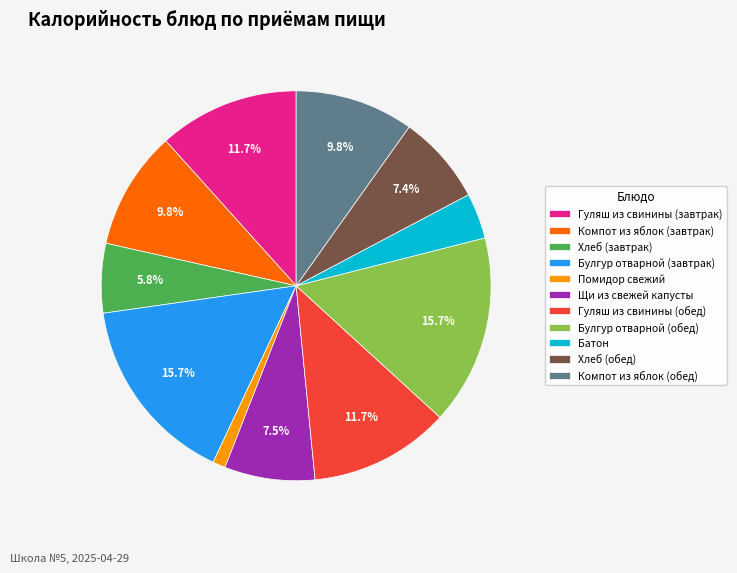

Is the sum of Булгур отварной (обед) and Булгур отварной (завтрак) greater than half?

No